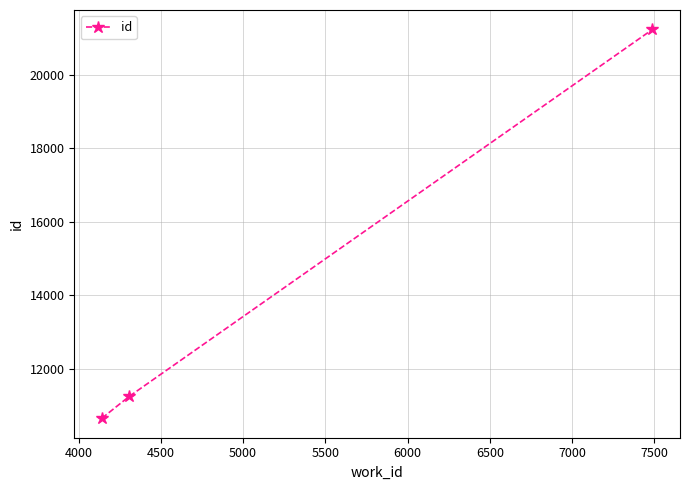

What is the average value?

14372